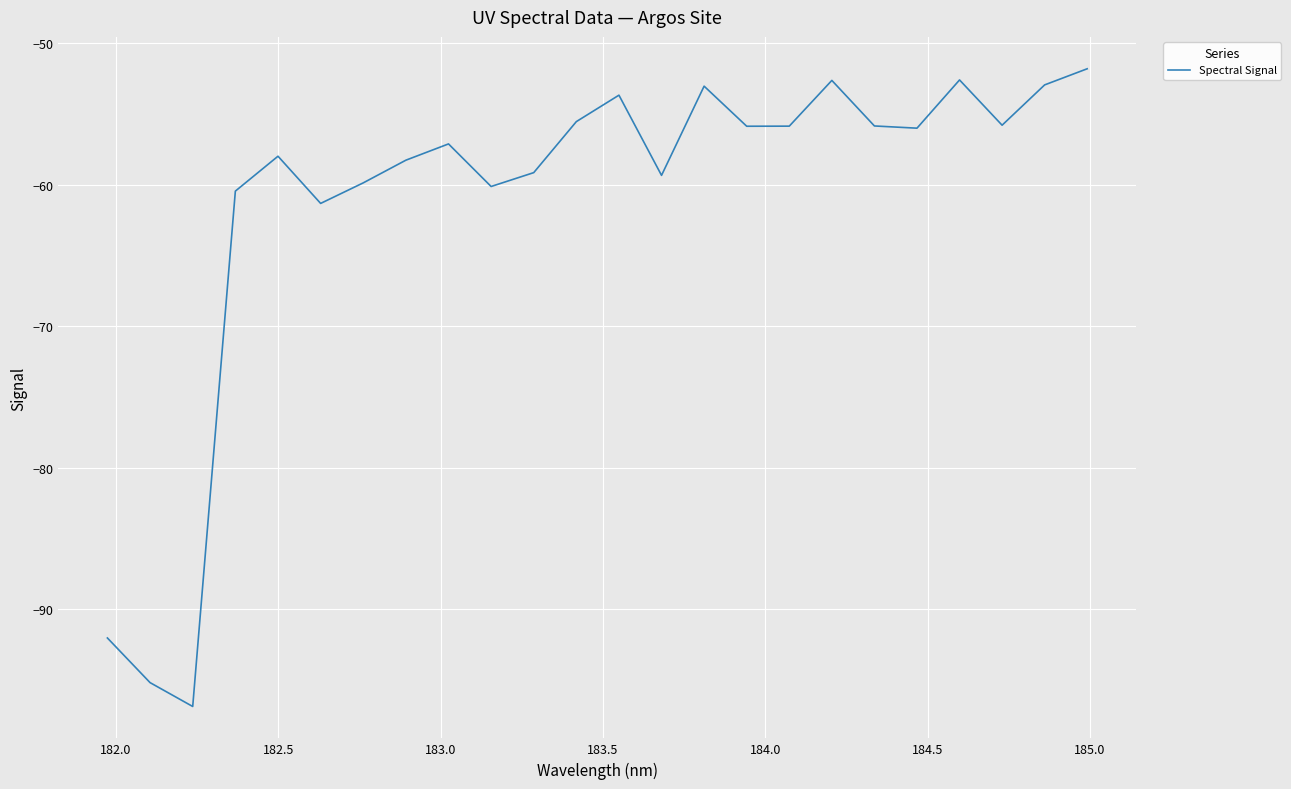

What is the difference between the maximum and minimum values?

45.1